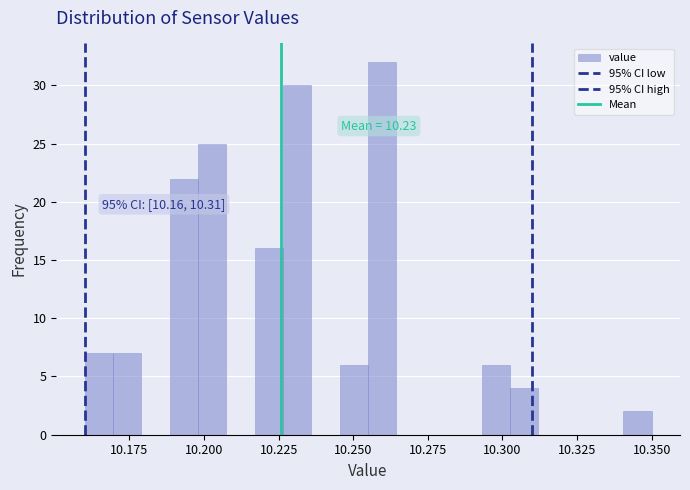

Around what value on the x-axis is the tallest bar? Give the approximate position of its centre, as read against the axis.

10.260